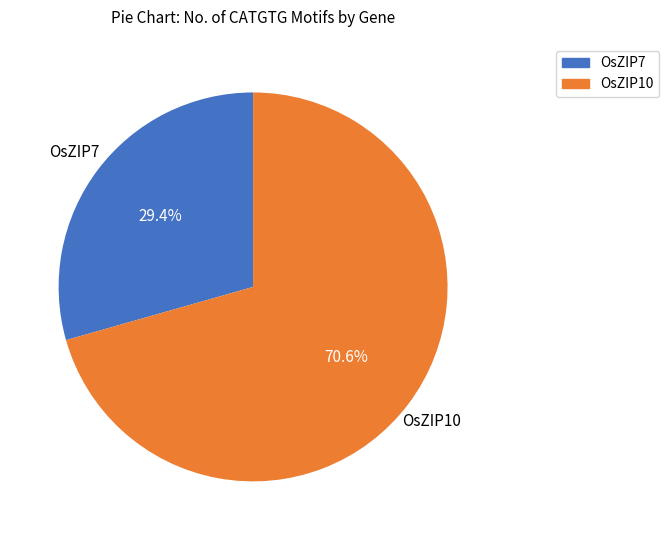

What is the ratio of the value at OsZIP10 to the value at OsZIP7?

2.4